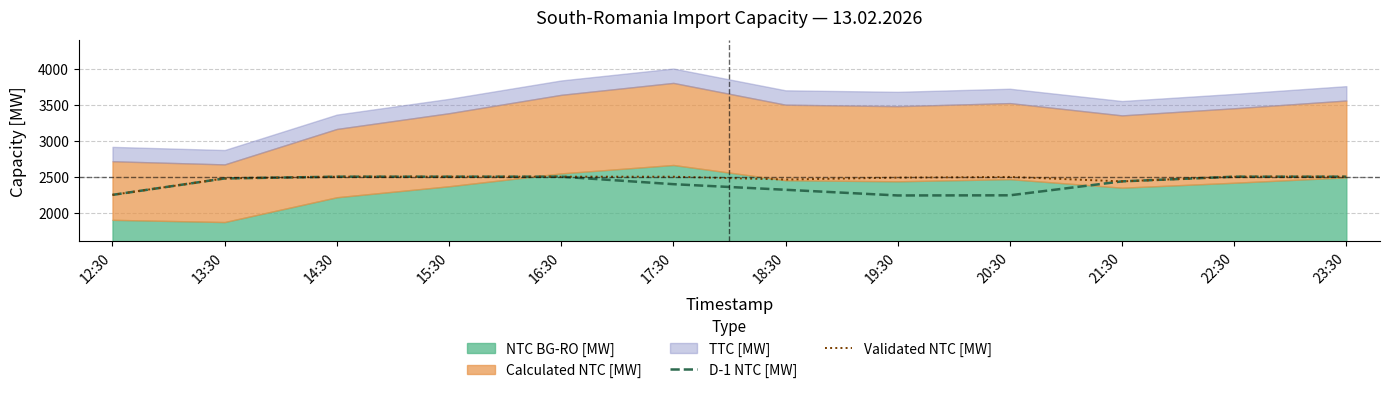

Reading left to right, extract all data points from this chart.

D-1 NTC [MW]: 2247	2476	2500	2500	2500	2396	2318	2239	2241	2435	2500	2500
Validated NTC [MW]: 2247	2476	2500	2500	2500	2500	2461	2487	2497	2435	2500	2500